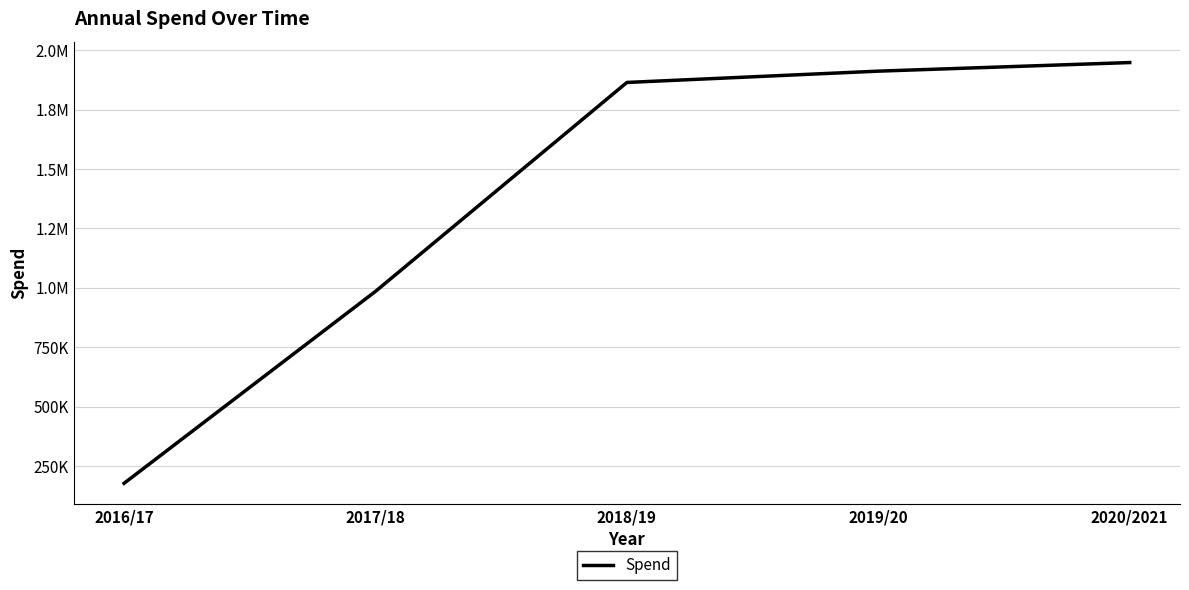

How many data points are above 1864152?

3